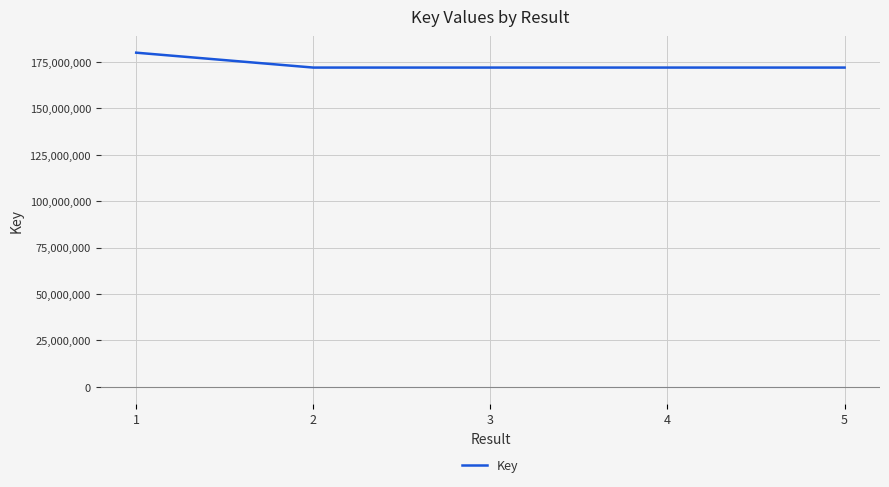

True or false: there are more than 1 points higher than both neighbors.

False